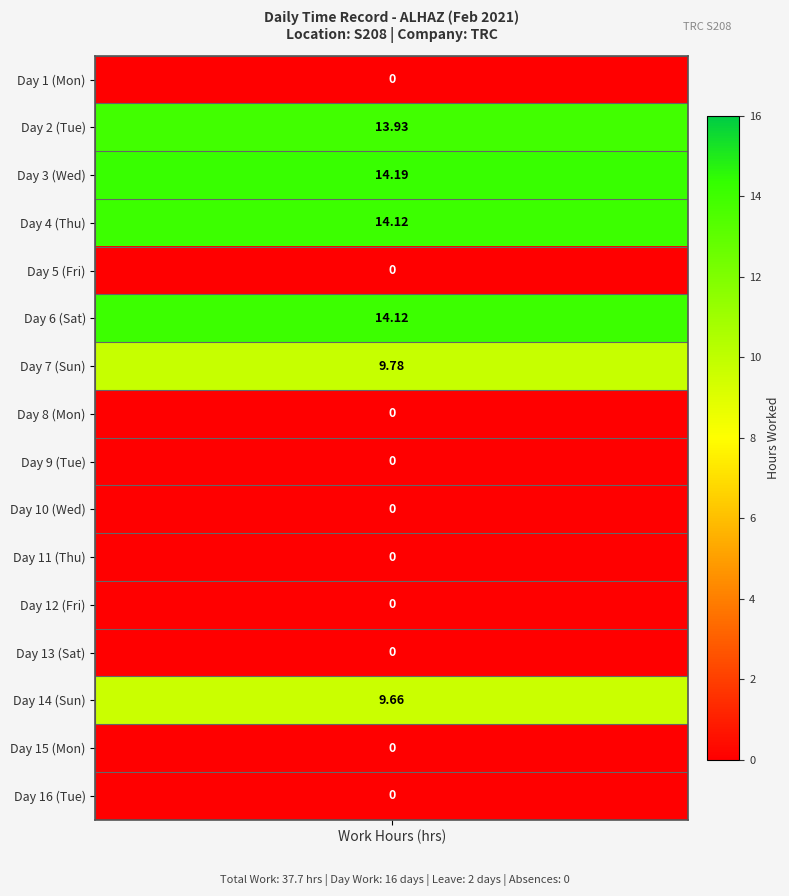

Which series has the widest spread of values?

Day 3 (Wed)